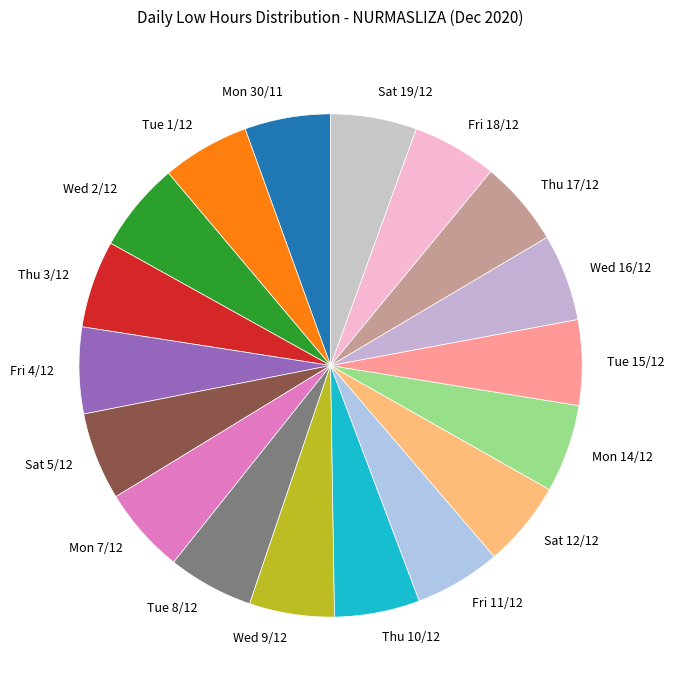

Is the sum of Sat 19/12 and Thu 3/12 greater than half?

No